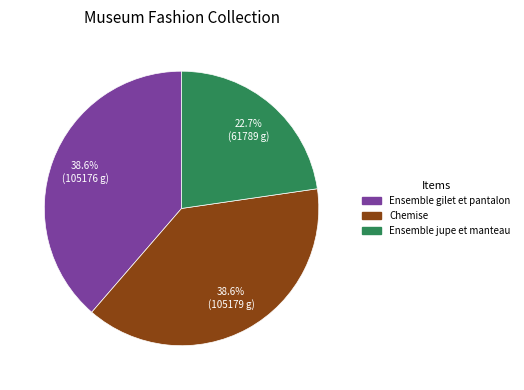

Which has a higher value, Chemise or Ensemble jupe et manteau?

Chemise